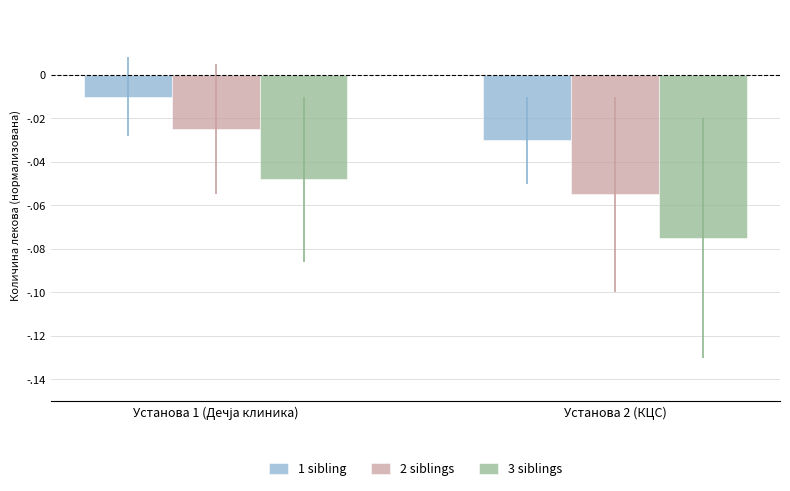

Rank the series by their maximum value, from lowest to highest.

3 siblings, 2 siblings, 1 sibling